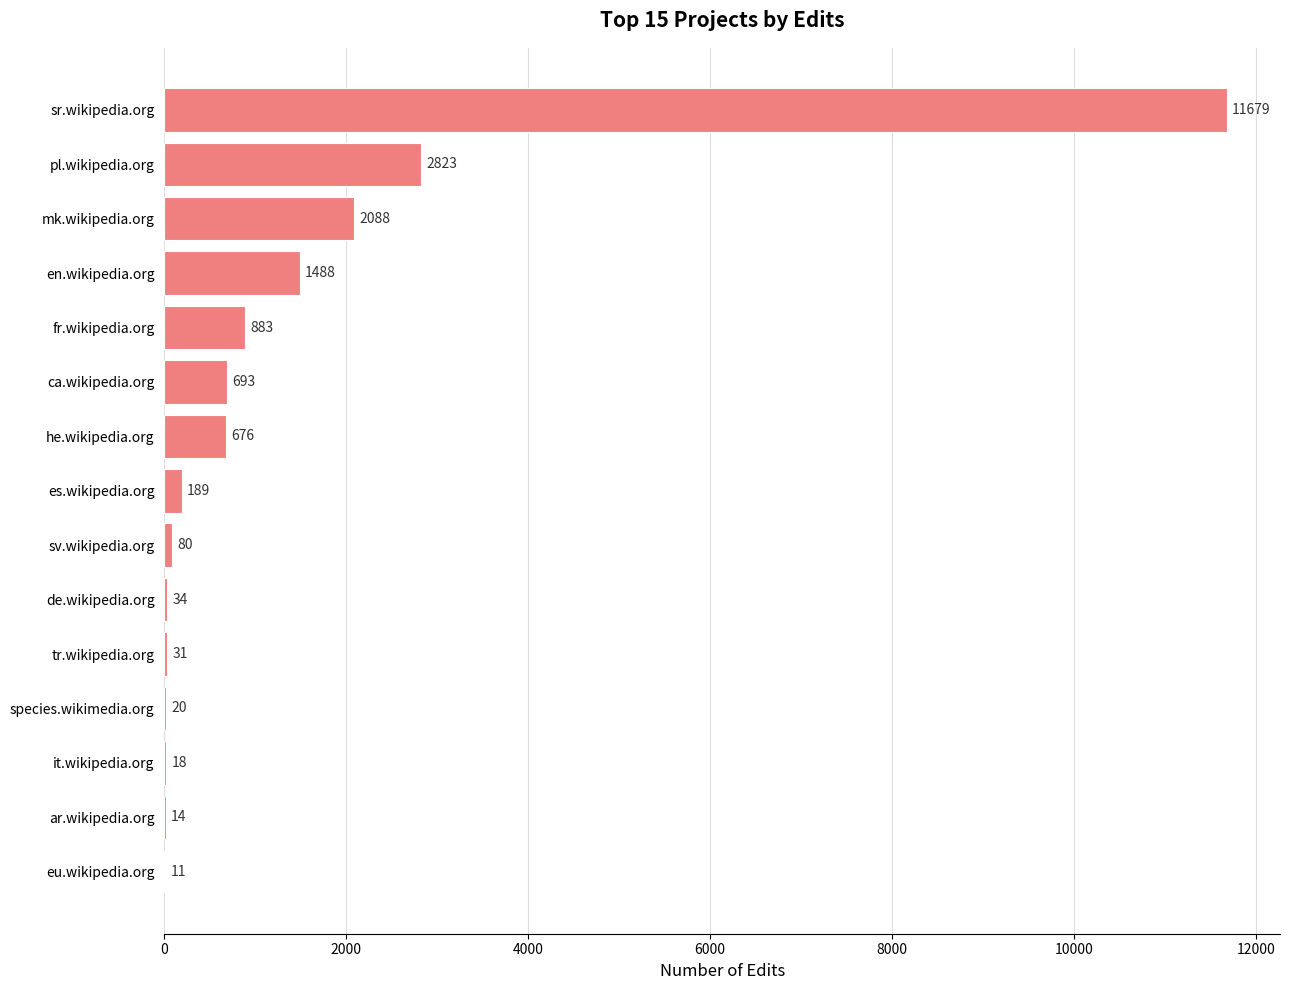

Is it true that the value at mk.wikipedia.org is 2088?

True